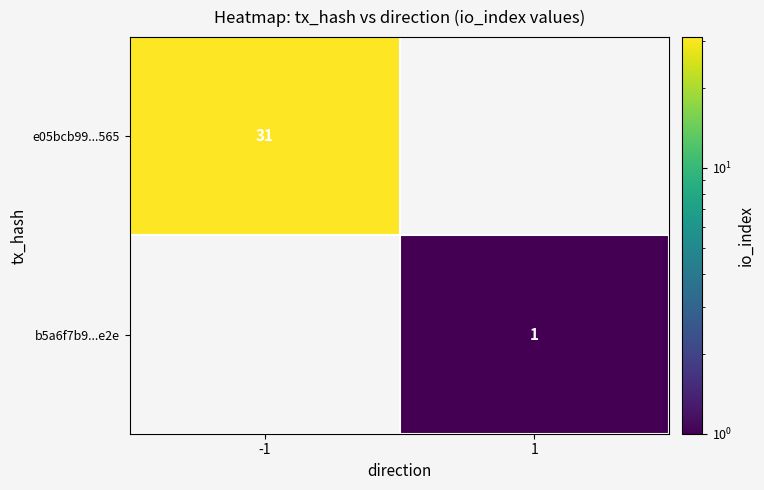

What is the smallest value displayed?

1.0